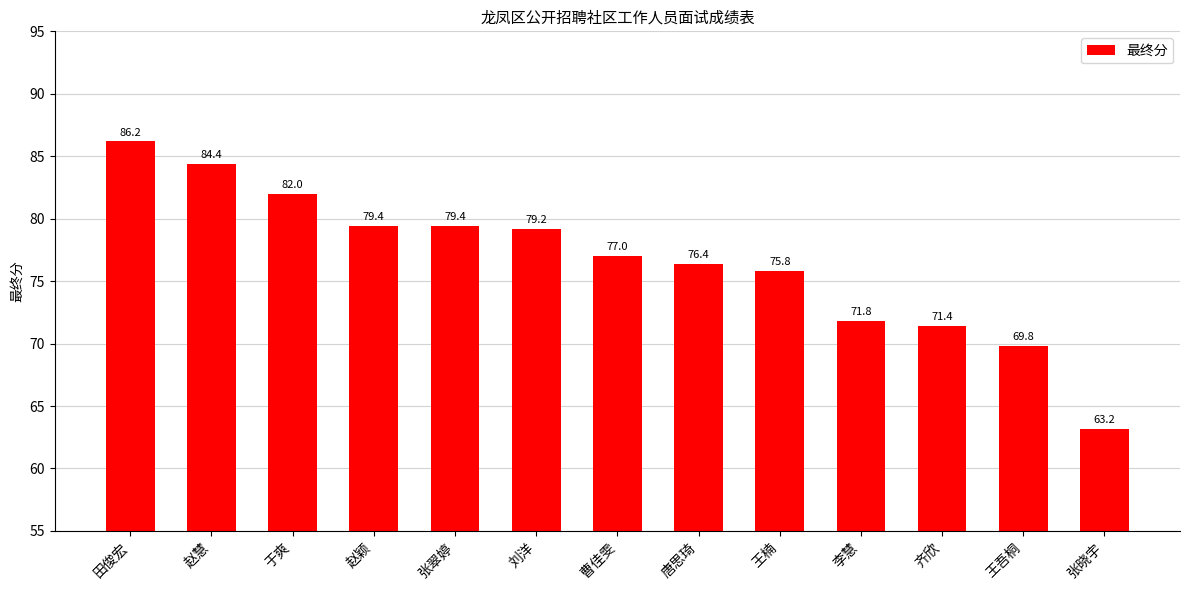

What is the sum of the values at 于爽 and 张晓宇?

145.2